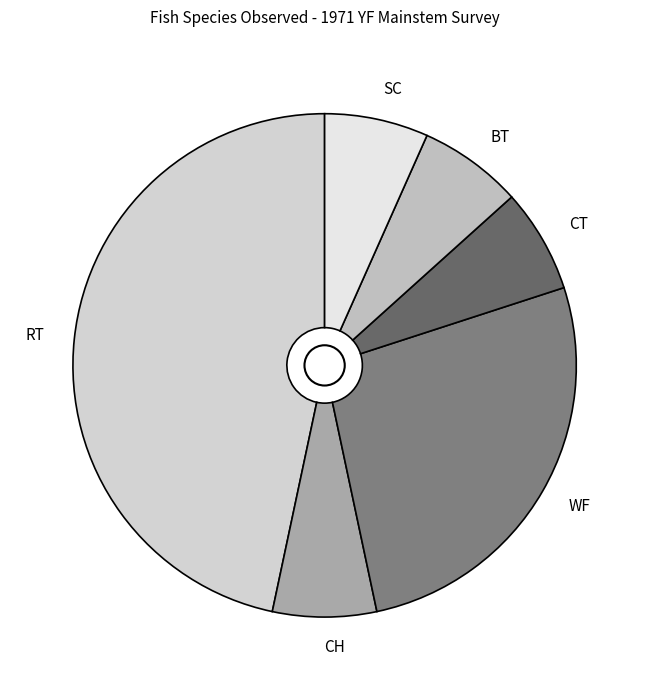

How many slices are in this pie chart?

6